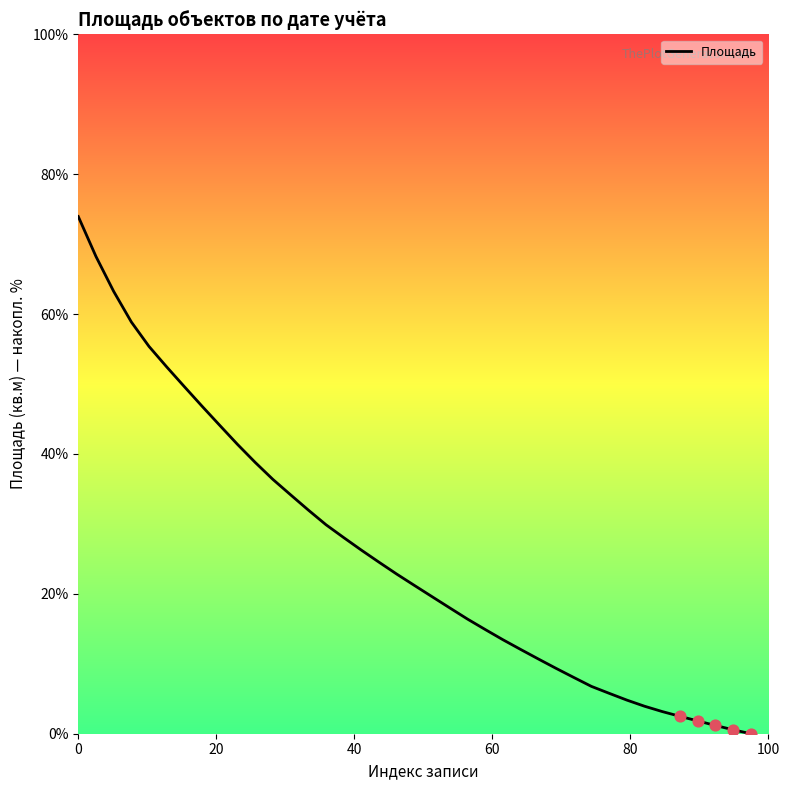

What is the difference between the maximum and minimum values?

73.9